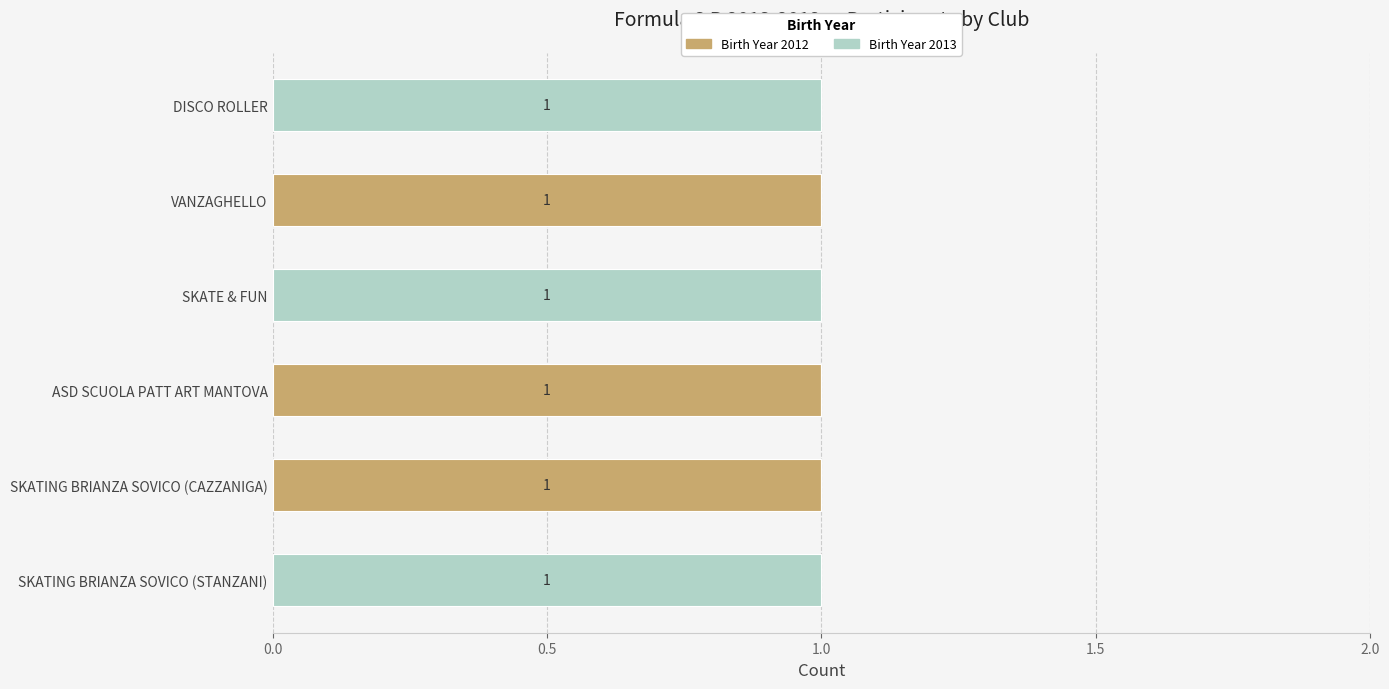

What is the sum of all Birth Year 2012 values?

3